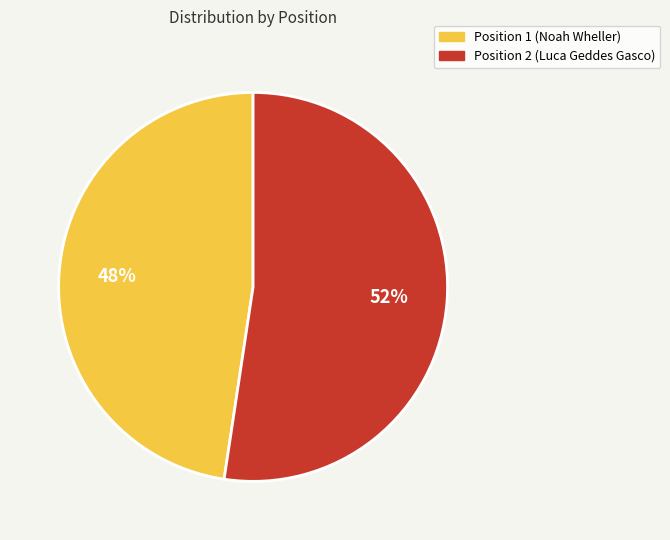

Is the sum of Position 2 (Luca Geddes Gasco) and Position 1 (Noah Wheller) greater than half?

Yes